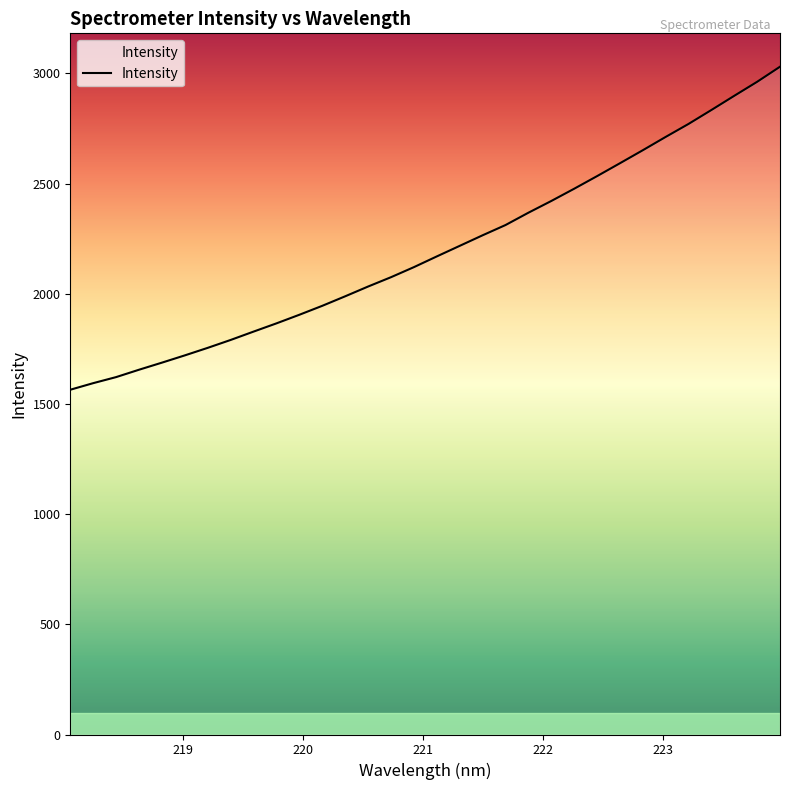

What is the maximum value shown in the chart?

3030.0